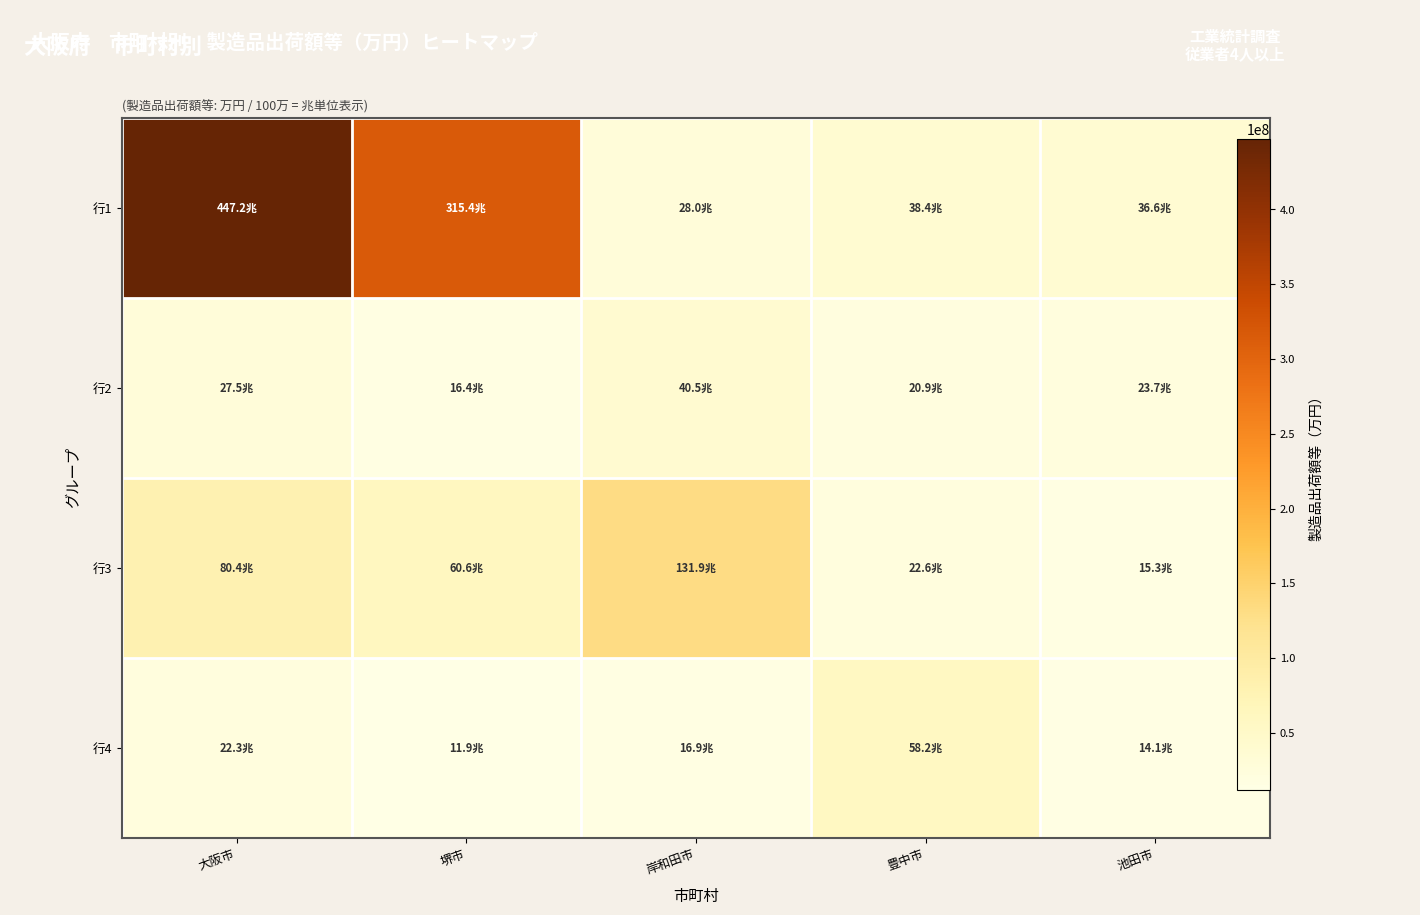

At which category is the sum across all series the highest?

大阪市